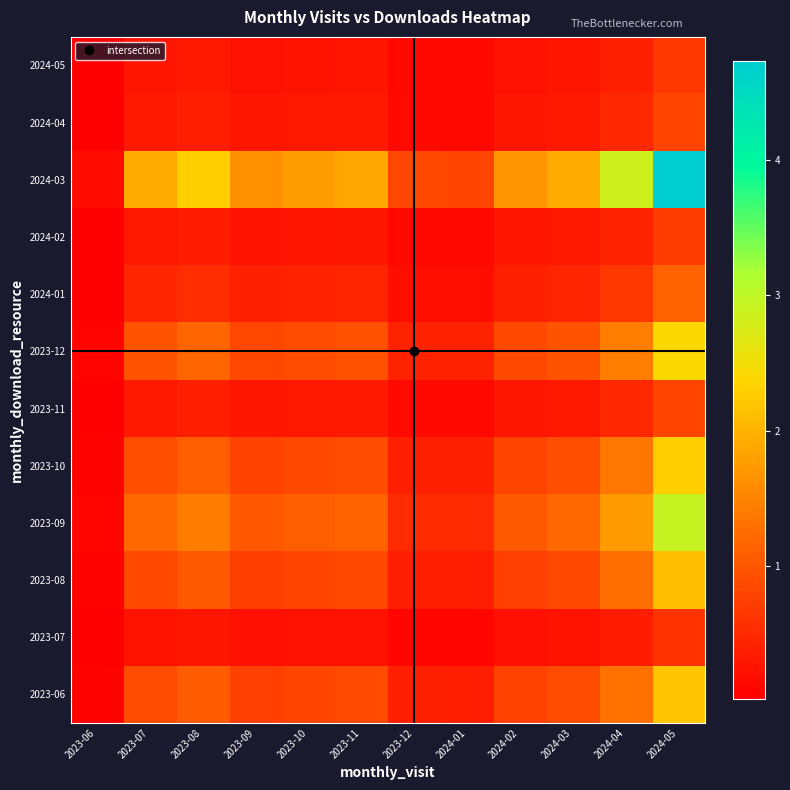

At how many categories does at least one series exceed 1?

9